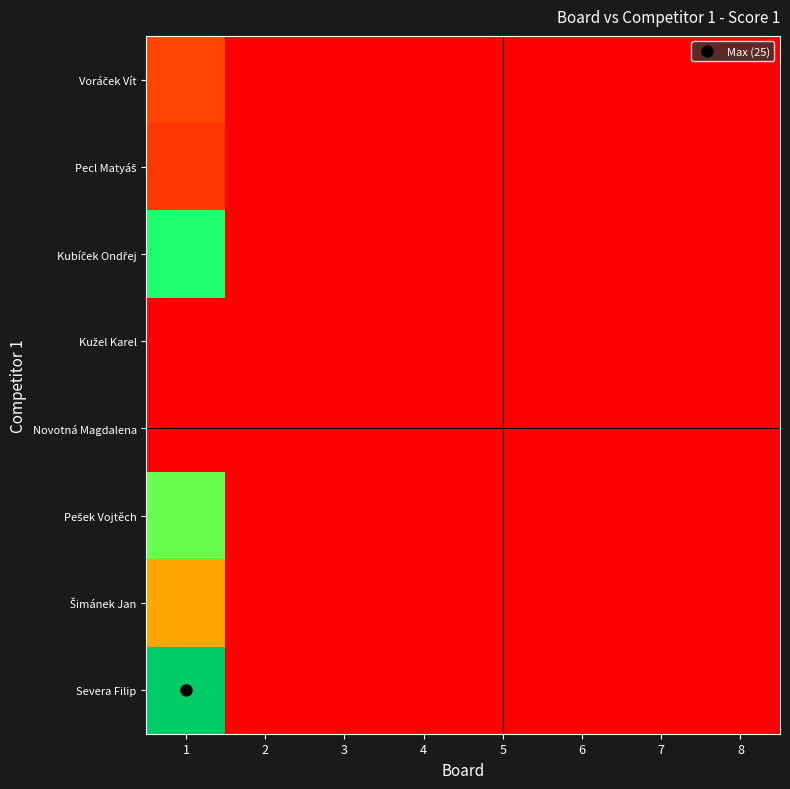

Which series has the largest total across all categories?

Severa Filip